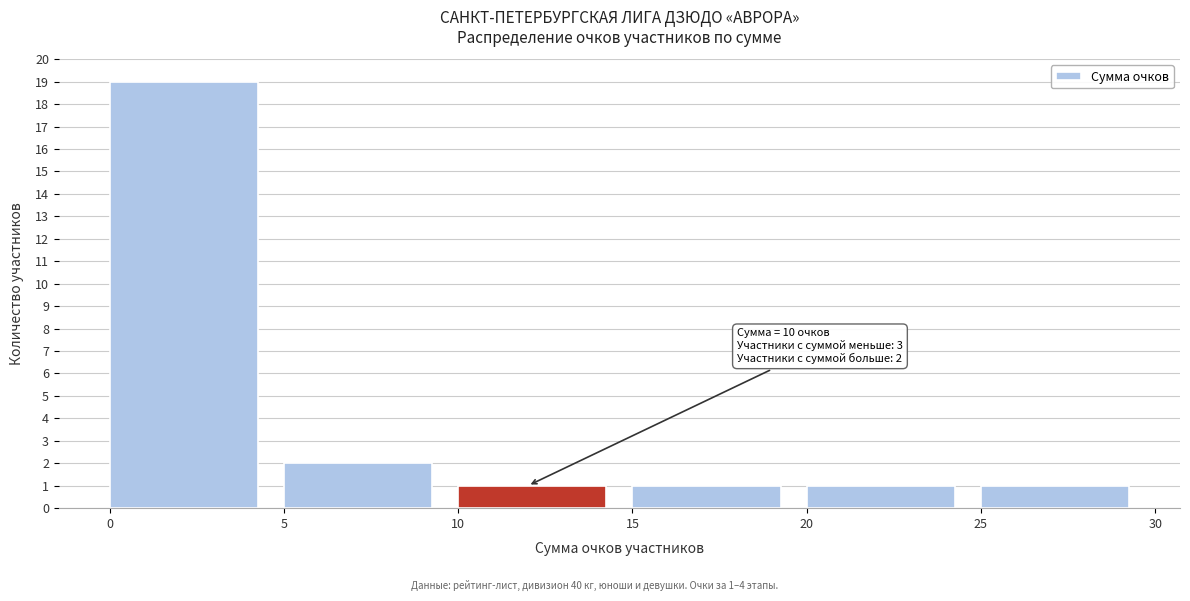

Over which range of the x-axis is the bar tallest?

0 to 5